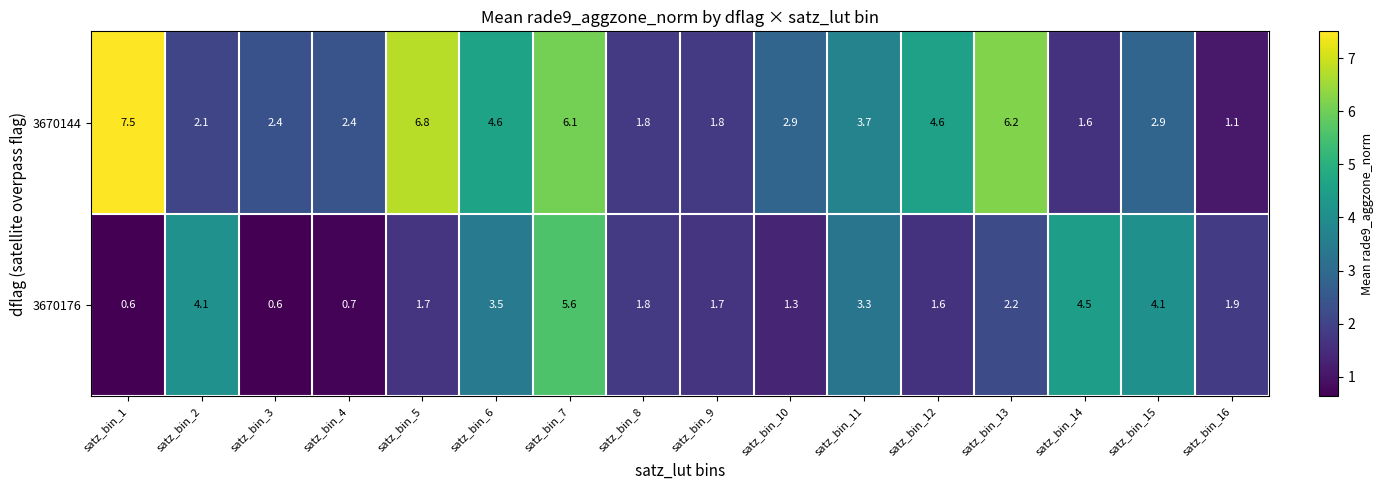

How many values in the 3670144 series exceed 2?

12